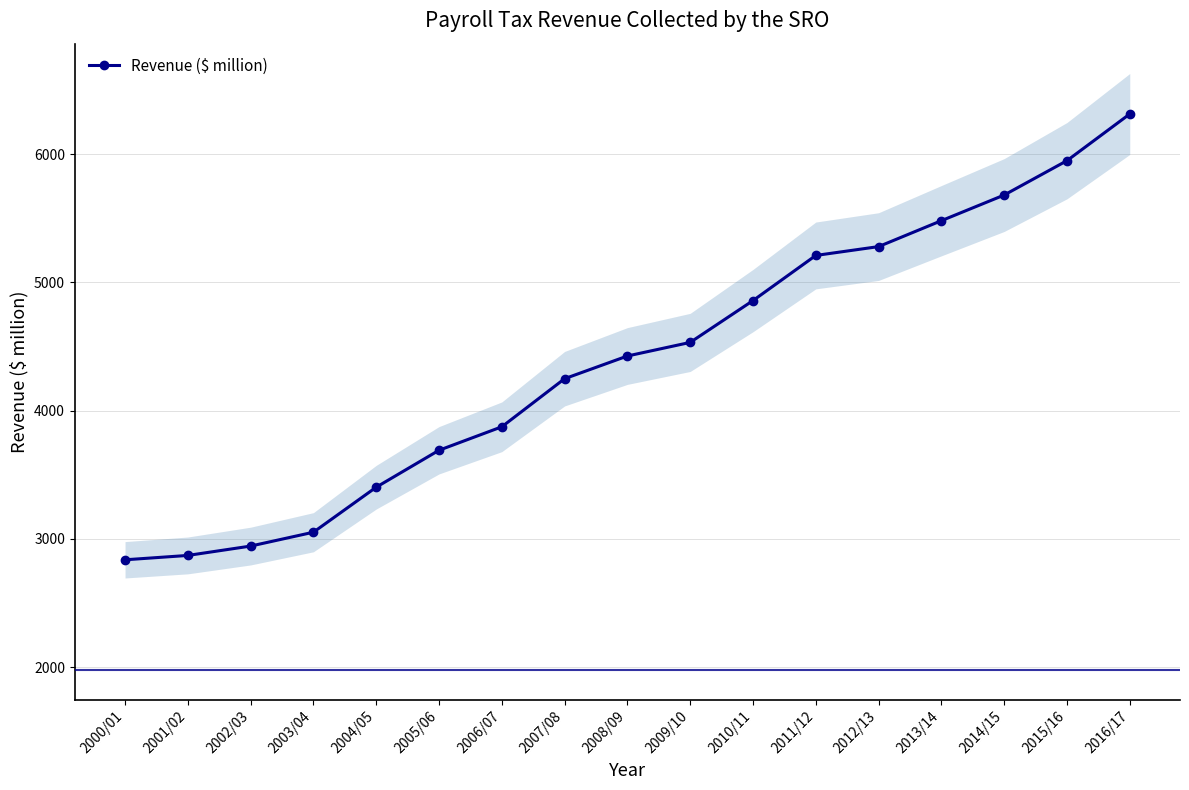

Count the number of data series in this chart.

1